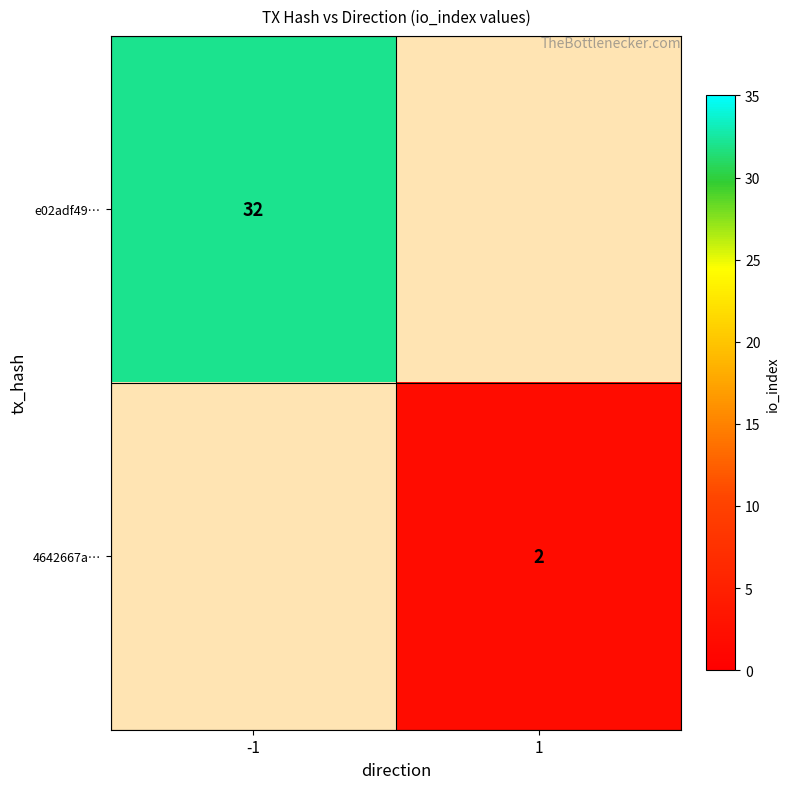

What is the difference between the highest and lowest values at 1?

2